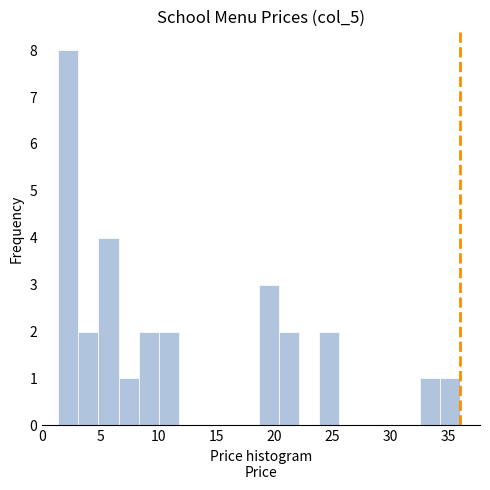

Read against the x-axis, roughly where is the centre of the tallest bar?

2.5